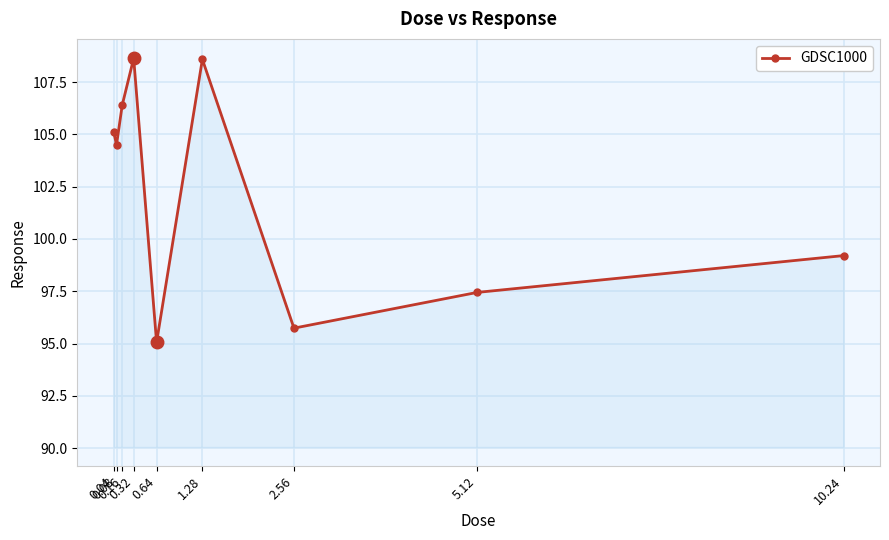

True or false: there are more than 2 points higher than both neighbors.

False